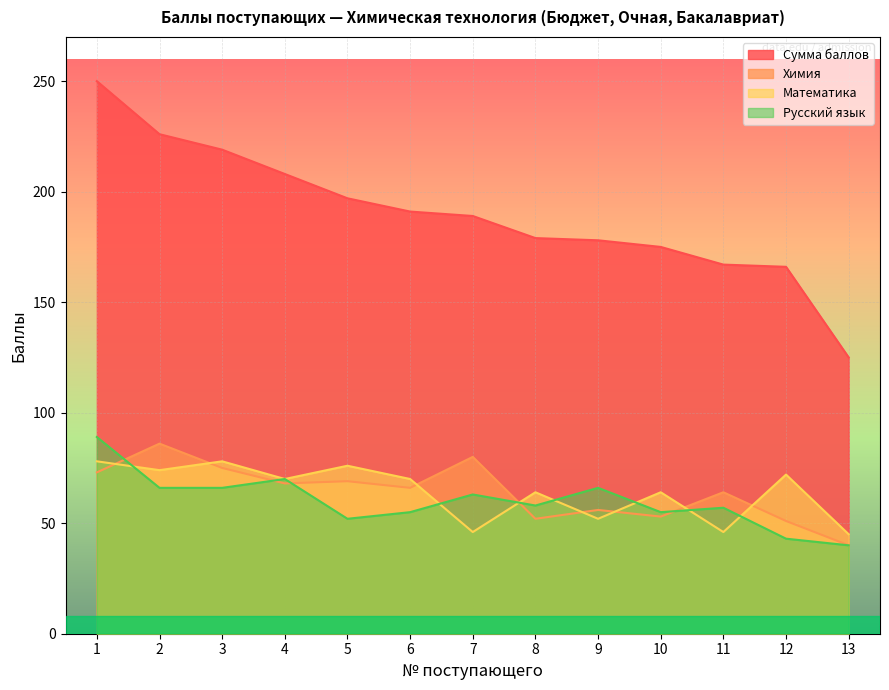

At which label does Математика first exceed 70?

1